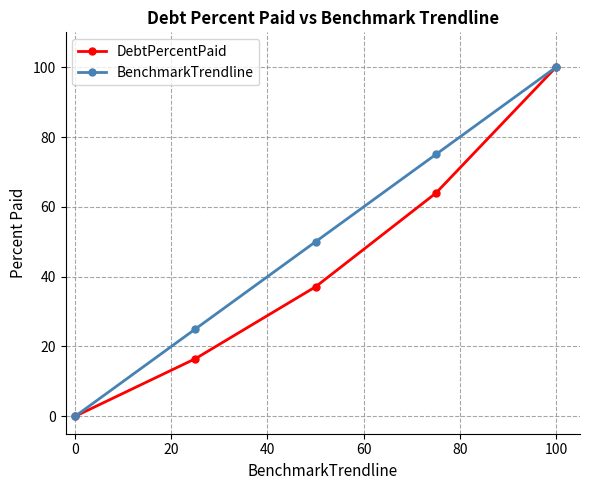

What is the average value of the DebtPercentPaid series?

43.5